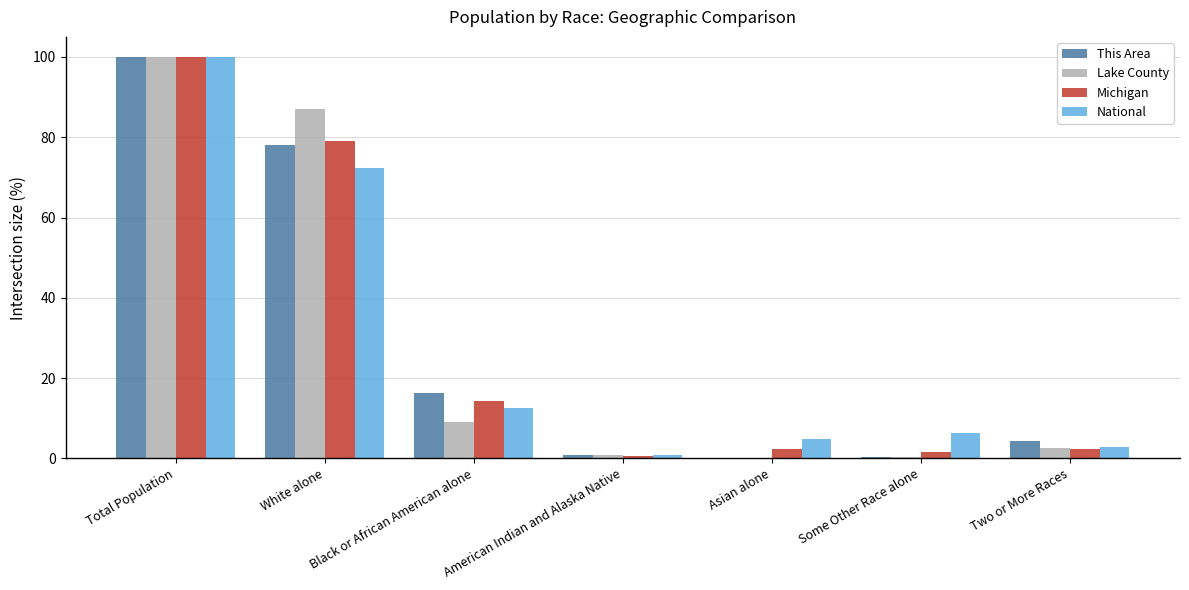

Is the value of This Area at Black or African American alone greater than the value of Michigan at Total Population?

No